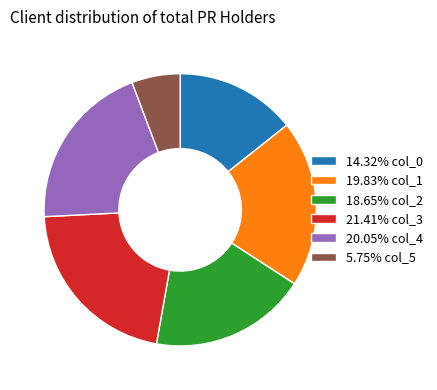

Is there a majority slice in this chart?

No